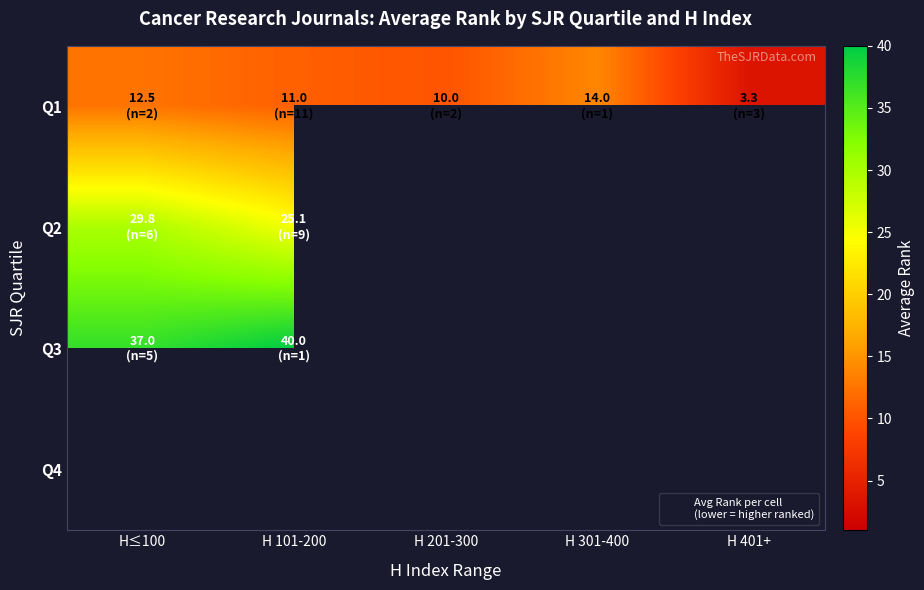

Rank the categories by Q1 value from lowest to highest.

H 401+, H 201-300, H 101-200, H≤100, H 301-400